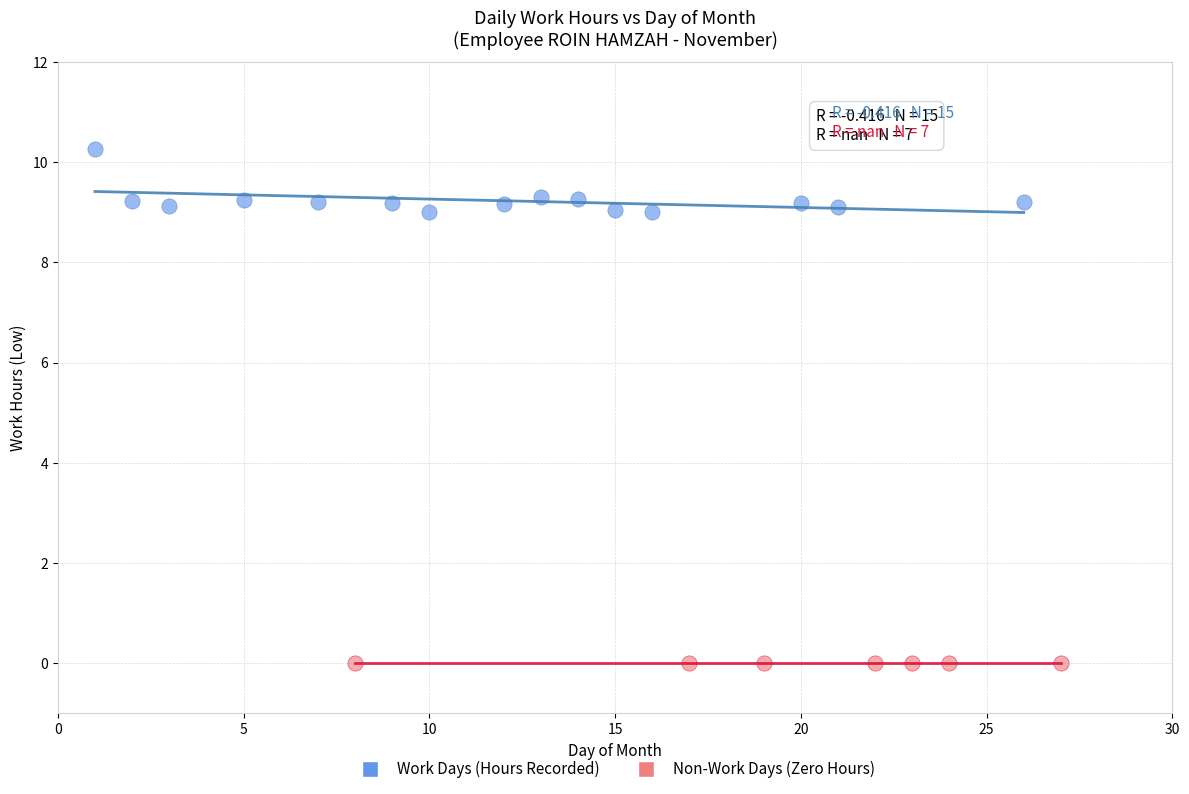

Which series reaches the minimum Y coordinate?

Non-Work Days (Zero Hours)